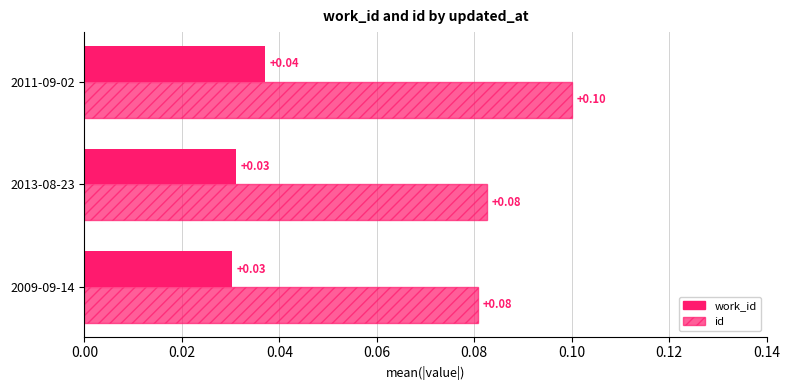

How many categories are shown in the chart?

3